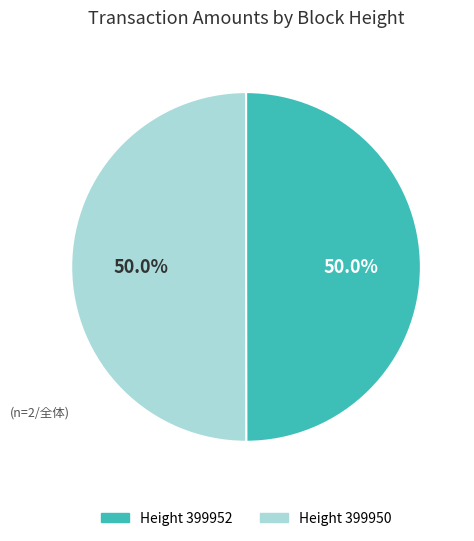

What is the smallest slice in the pie chart?

399952